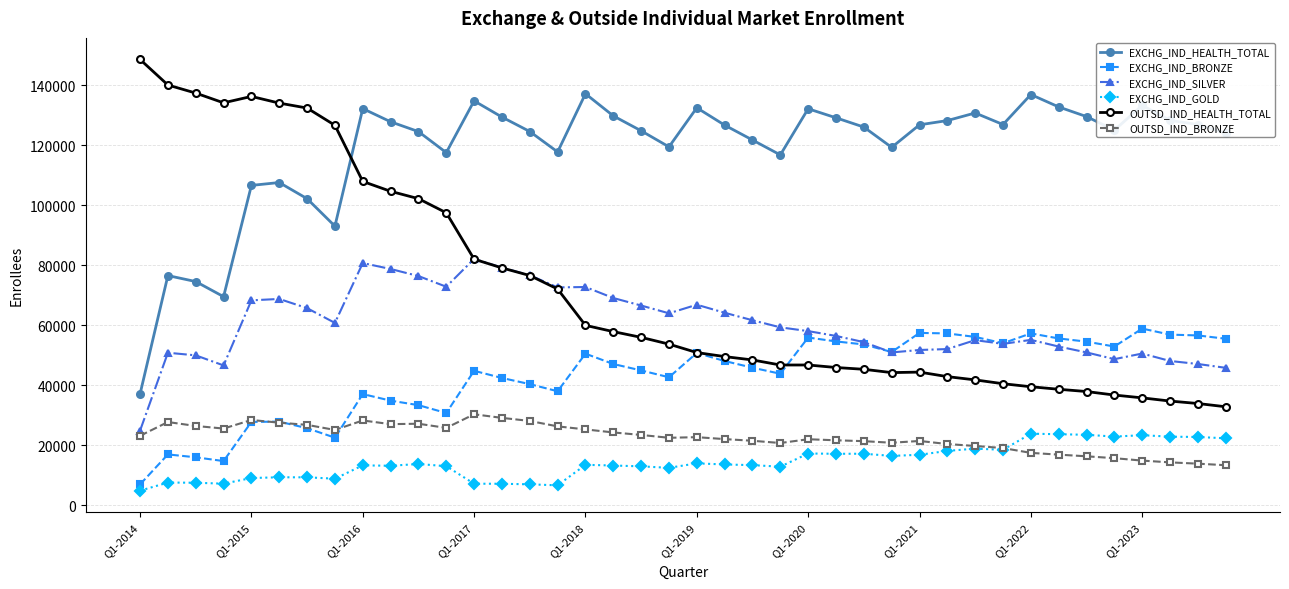

True or false: OUTSD_IND_HEALTH_TOTAL has more than 1 interior local peaks.

True